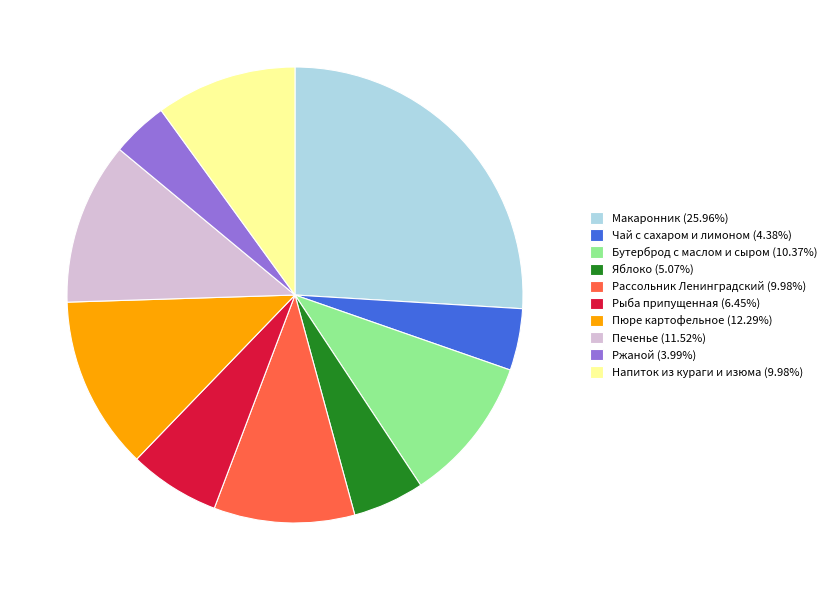

Is it true that Напиток из кураги и изюма is 16% of the pie?

False